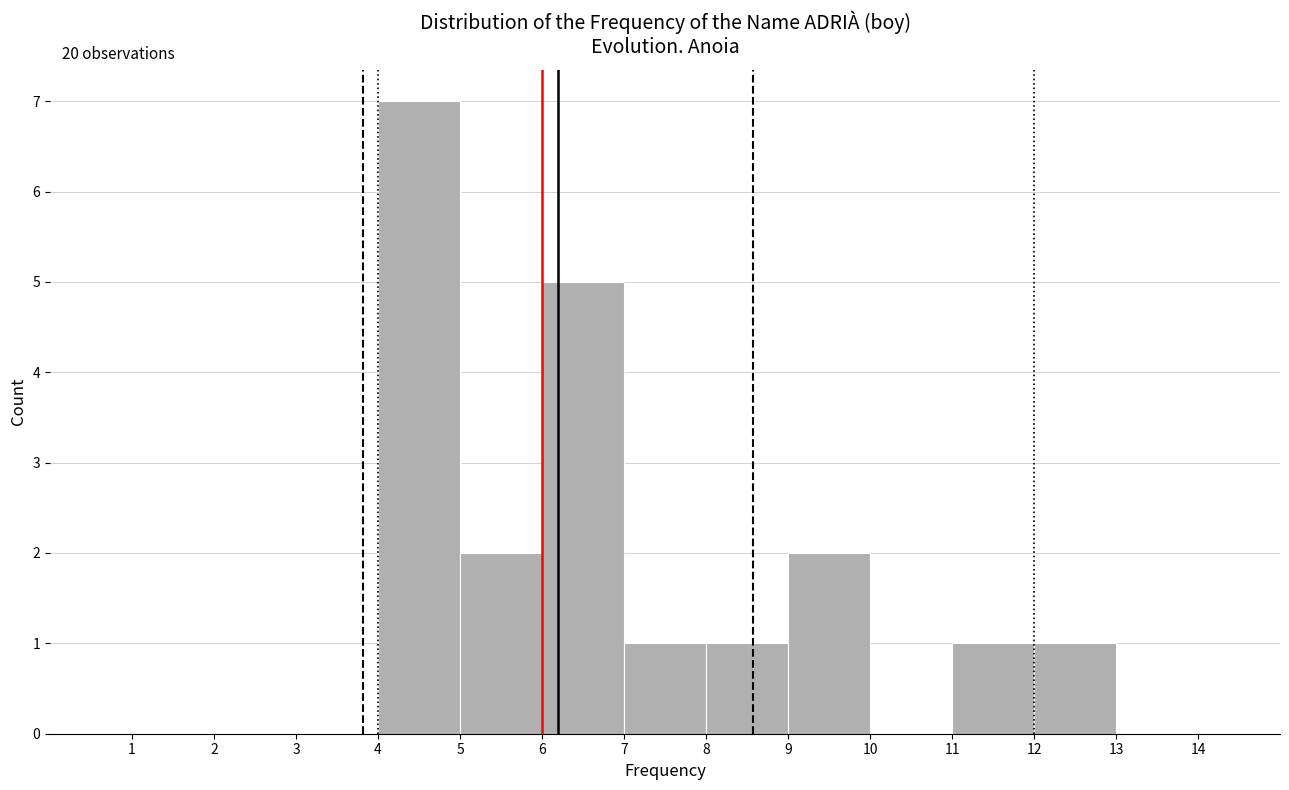

Which range on the x-axis has the tallest bar?

4 to 5